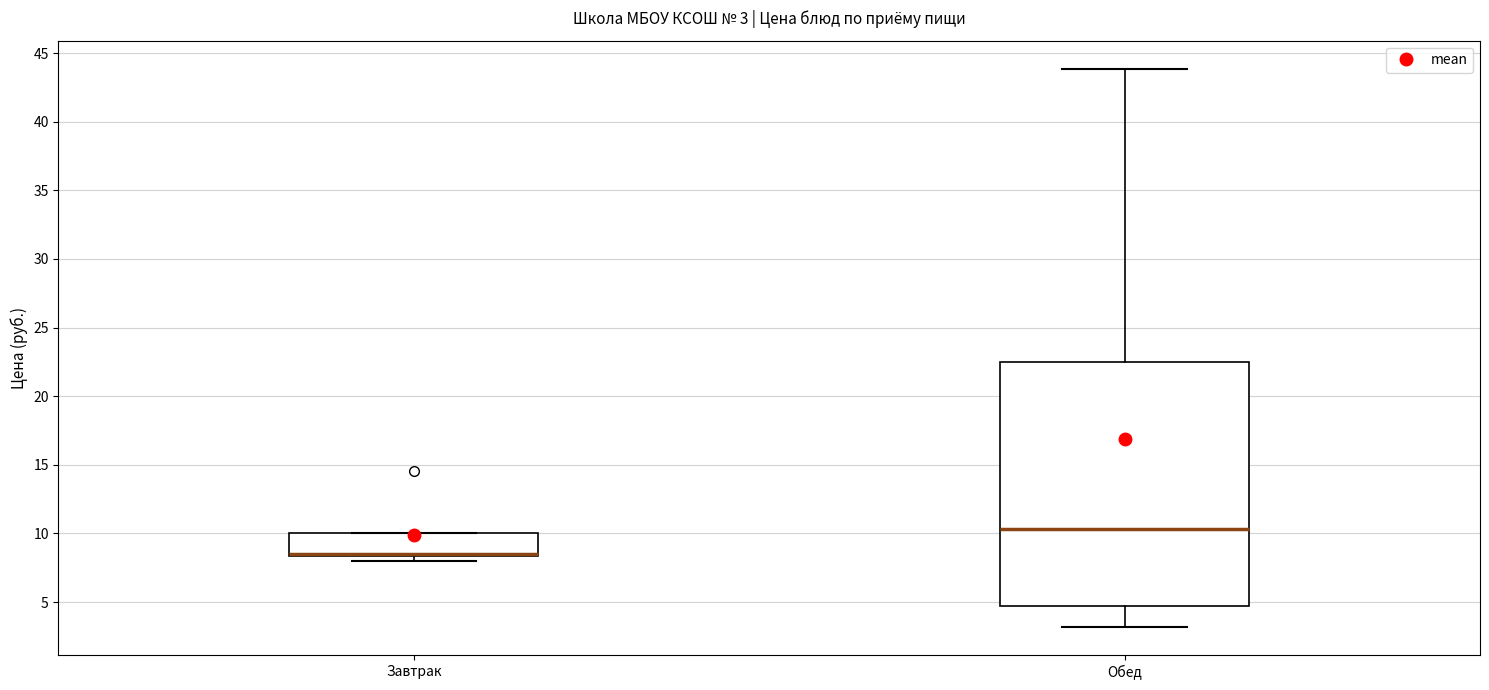

Which box is the tallest, from its lower edge to its upper edge?

Обед